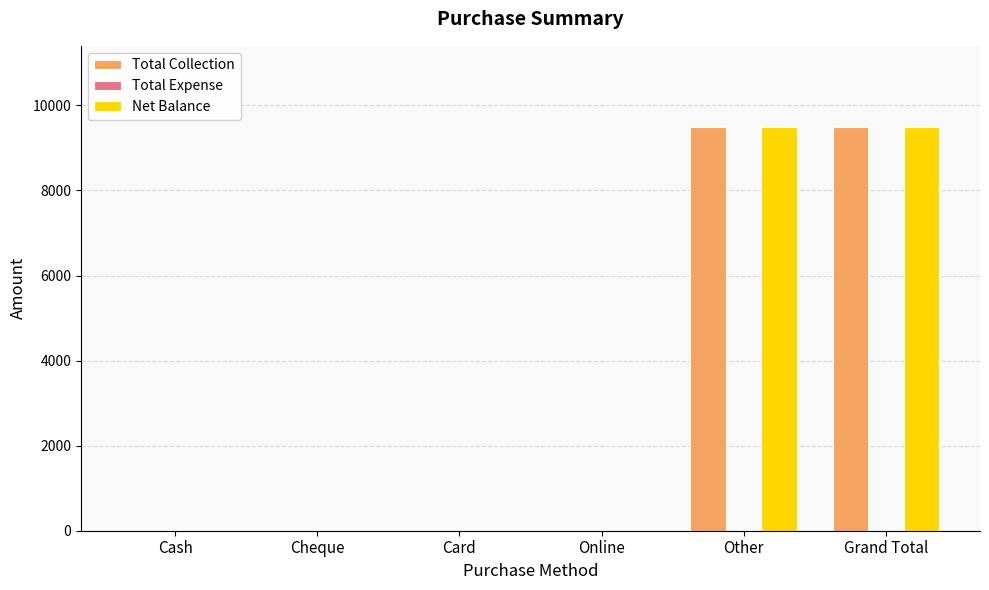

Are the bars horizontal?

No